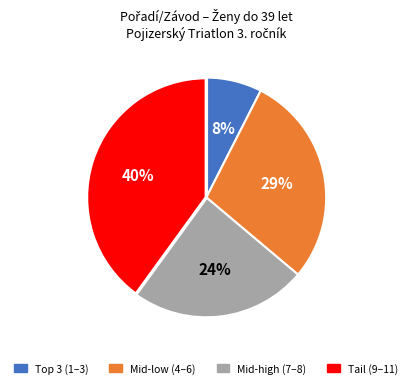

Is there any slice that represents more than half of the pie?

No